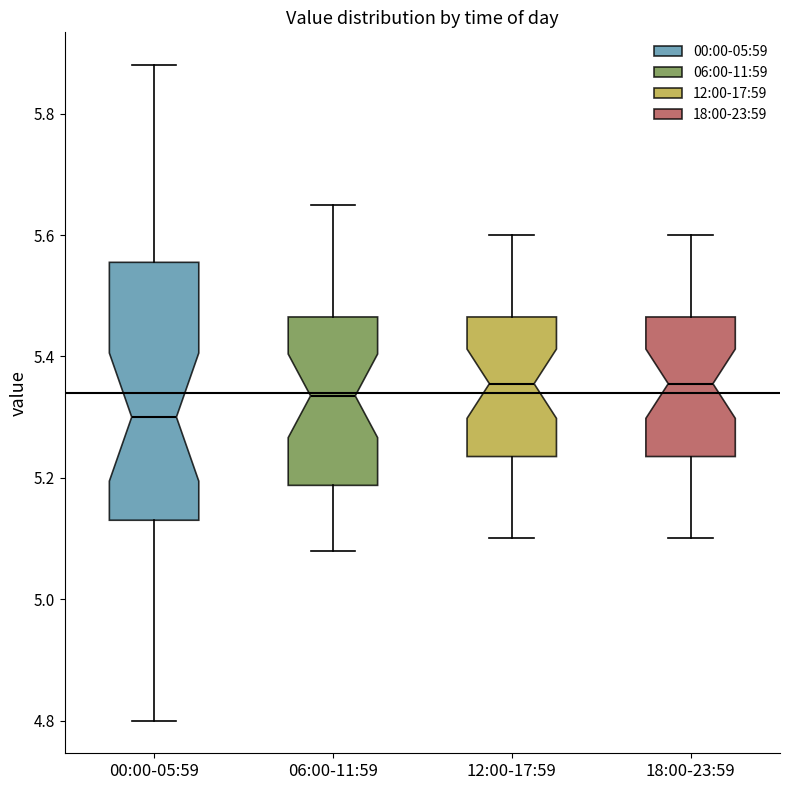

Reading left to right, transcribe this box plot: for each box, give where its median line is, the range the box spans, and where its two whiskers end, as read against the y-axis. The values are not printed on the chart, so give them approximately, as read against the axis.

00:00-05:59: median 5.30, box 5.14 to 5.56, whiskers 4.80 to 5.88
06:00-11:59: median 5.34, box 5.18 to 5.46, whiskers 5.08 to 5.66
12:00-17:59: median 5.36, box 5.24 to 5.46, whiskers 5.10 to 5.60
18:00-23:59: median 5.36, box 5.24 to 5.46, whiskers 5.10 to 5.60